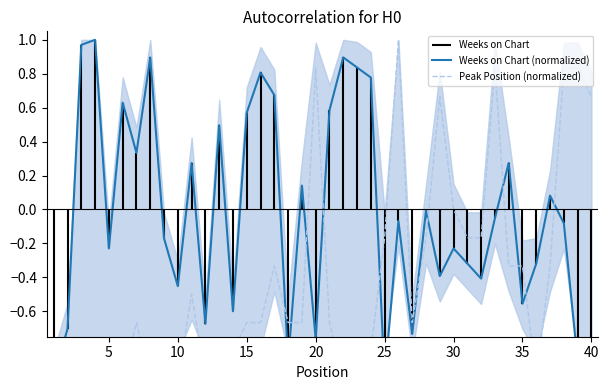

After their last crossing, which series has the higher values: Weeks on Chart (normalized) or Peak Position (normalized)?

Peak Position (normalized)